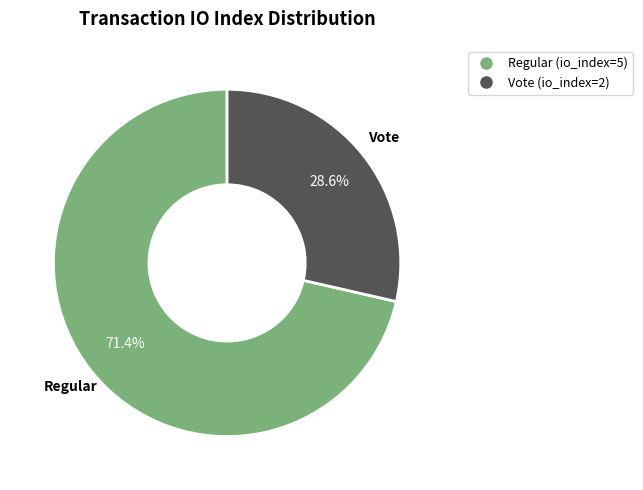

How much of the chart is everything except Vote (io_index=2)?

71.4%